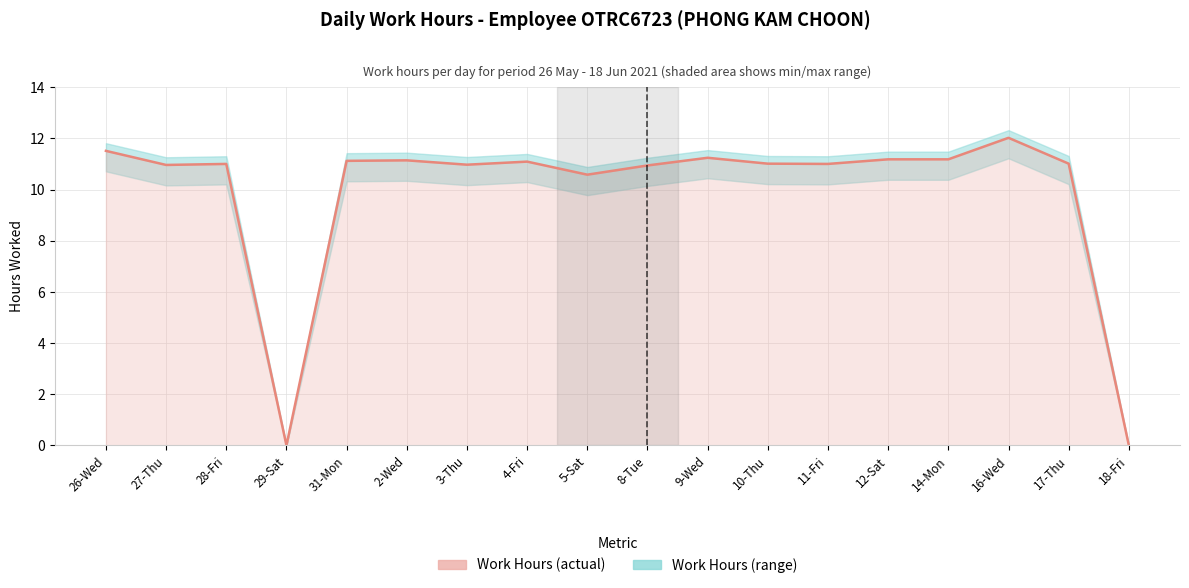

At which category does the chart reach its peak across all series?

16-Wed